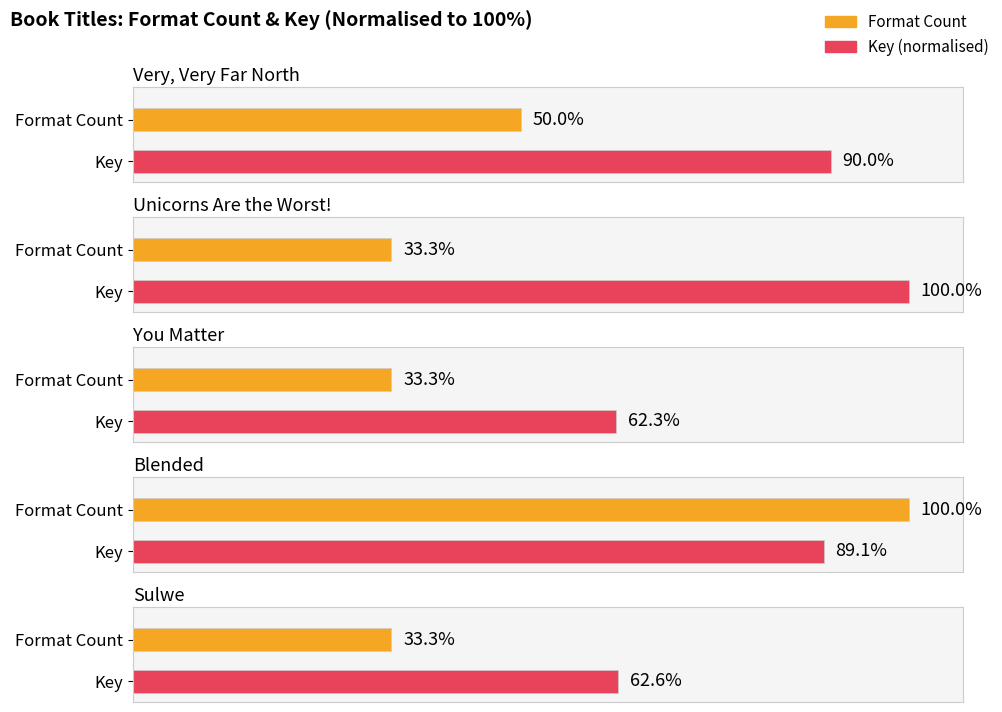

What position from the right is Very, Very Far North?

5